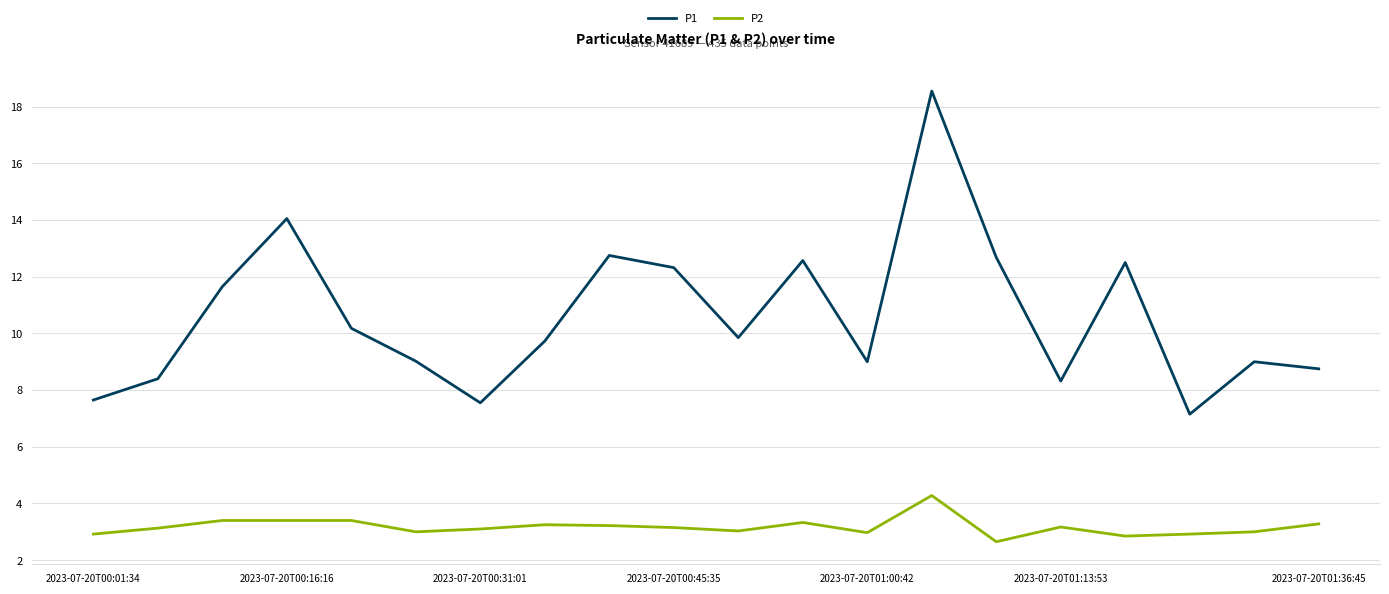

Which series has the largest range (max minus min)?

P1